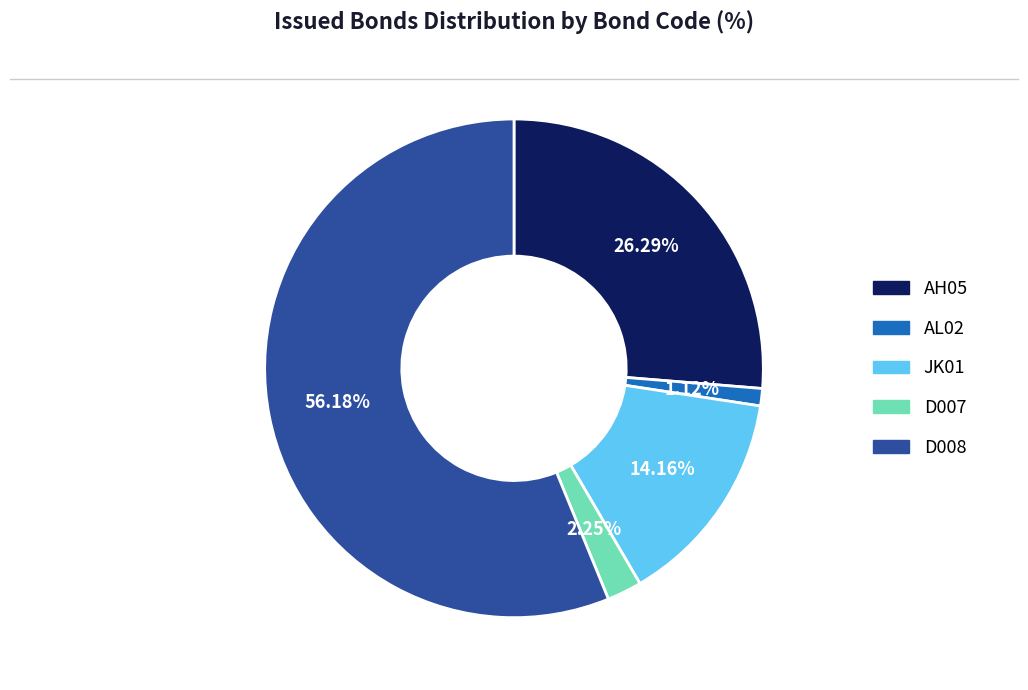

Count the number of slices in the pie.

5